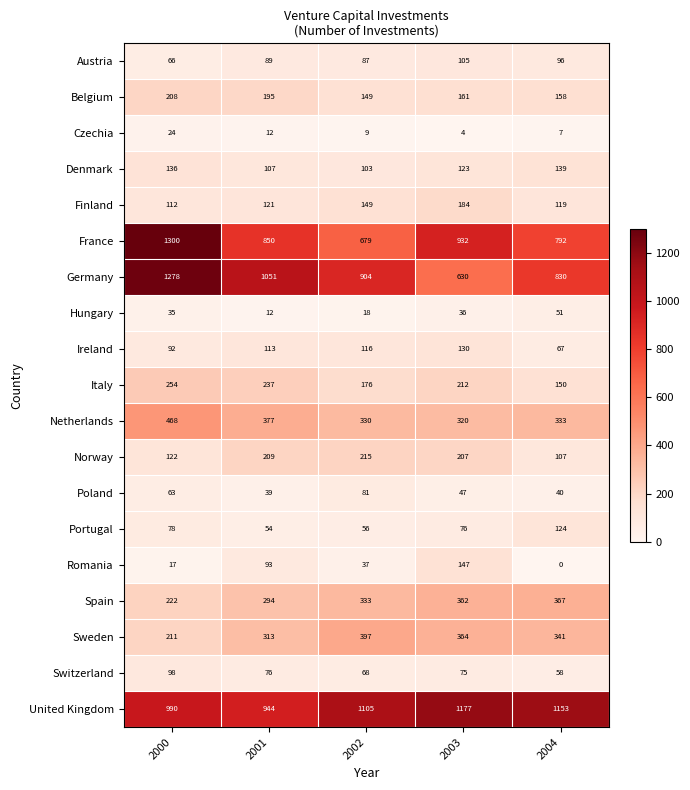

The value of Belgium at 2002 is 85. True or false?

False